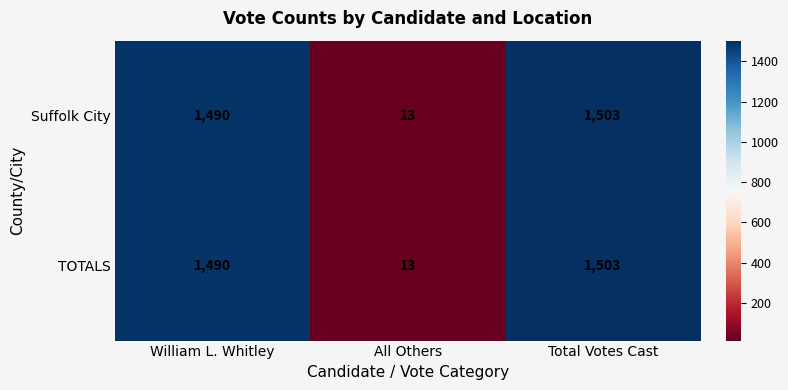

Count the number of categories in the chart.

3